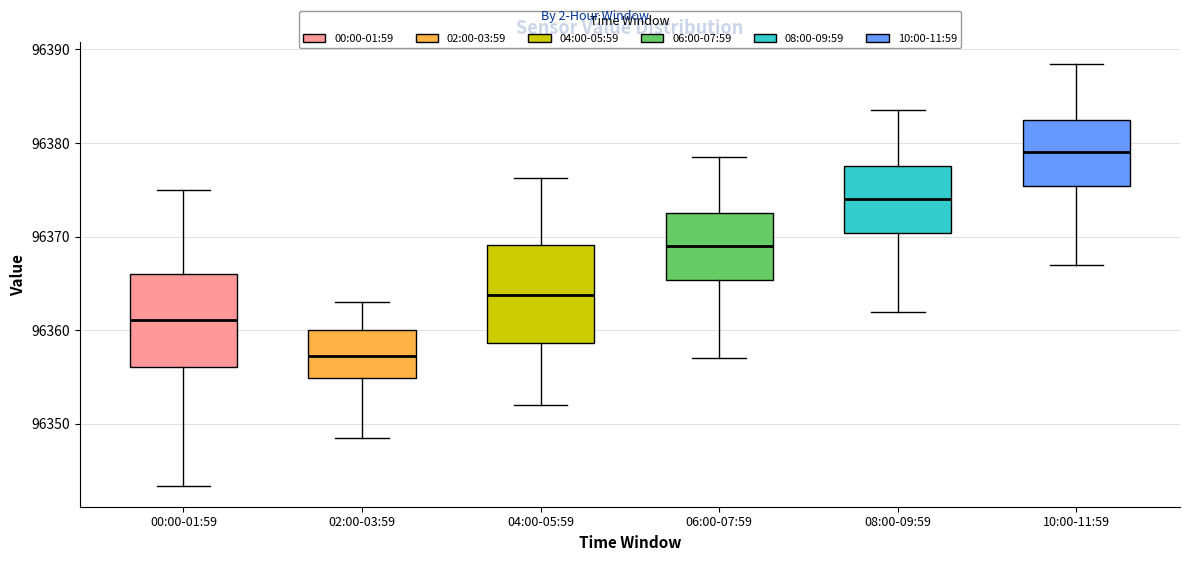

Reading left to right, transcribe this box plot: for each box, give where its median line is, the range the box spans, and where its two whiskers end, as read against the y-axis. The values are not printed on the chart, so give them approximately, as read against the axis.

00:00-01:59: median 96361, box 96356 to 96366, whiskers 96343 to 96375
02:00-03:59: median 96357, box 96355 to 96360, whiskers 96349 to 96363
04:00-05:59: median 96364, box 96359 to 96369, whiskers 96352 to 96376
06:00-07:59: median 96369, box 96365 to 96373, whiskers 96357 to 96379
08:00-09:59: median 96374, box 96370 to 96378, whiskers 96362 to 96384
10:00-11:59: median 96379, box 96375 to 96383, whiskers 96367 to 96389